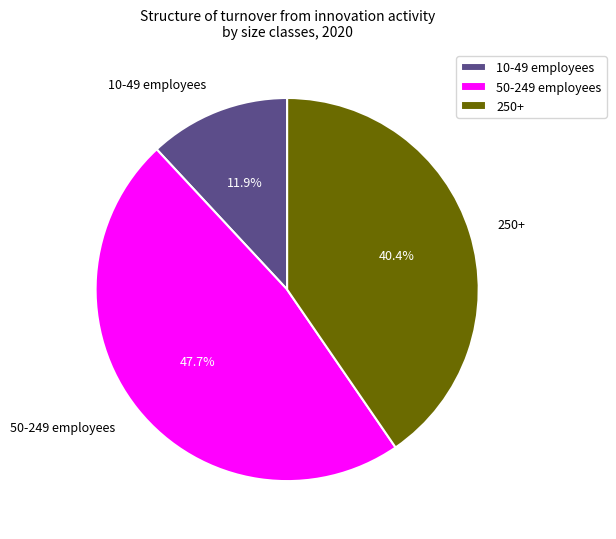

To the nearest percent, what portion does 50-249 employees represent?

48%